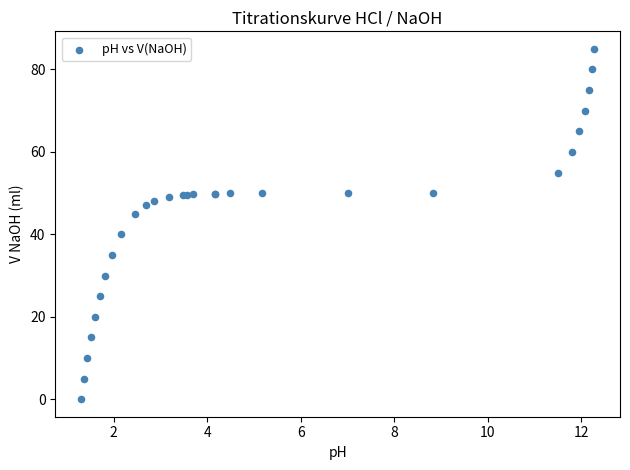

What Y value in the scatter plot is closest to 42?

40.0